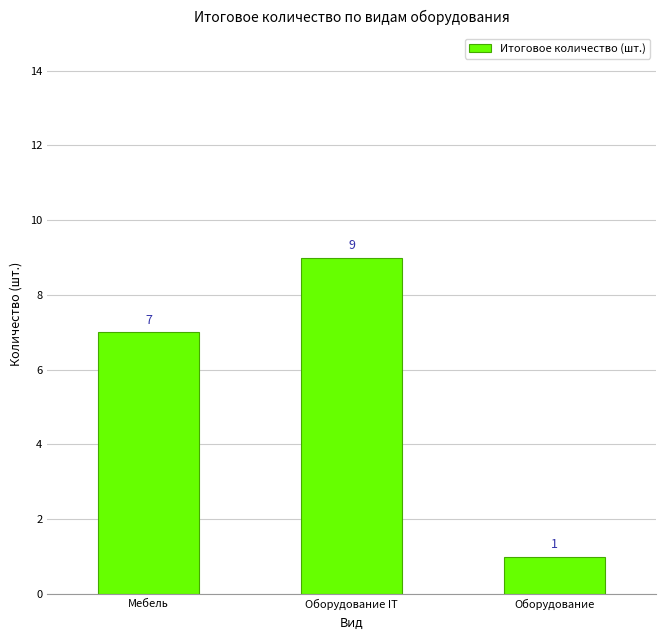

List the labels in order of value, largest first.

Оборудование IT, Мебель, Оборудование